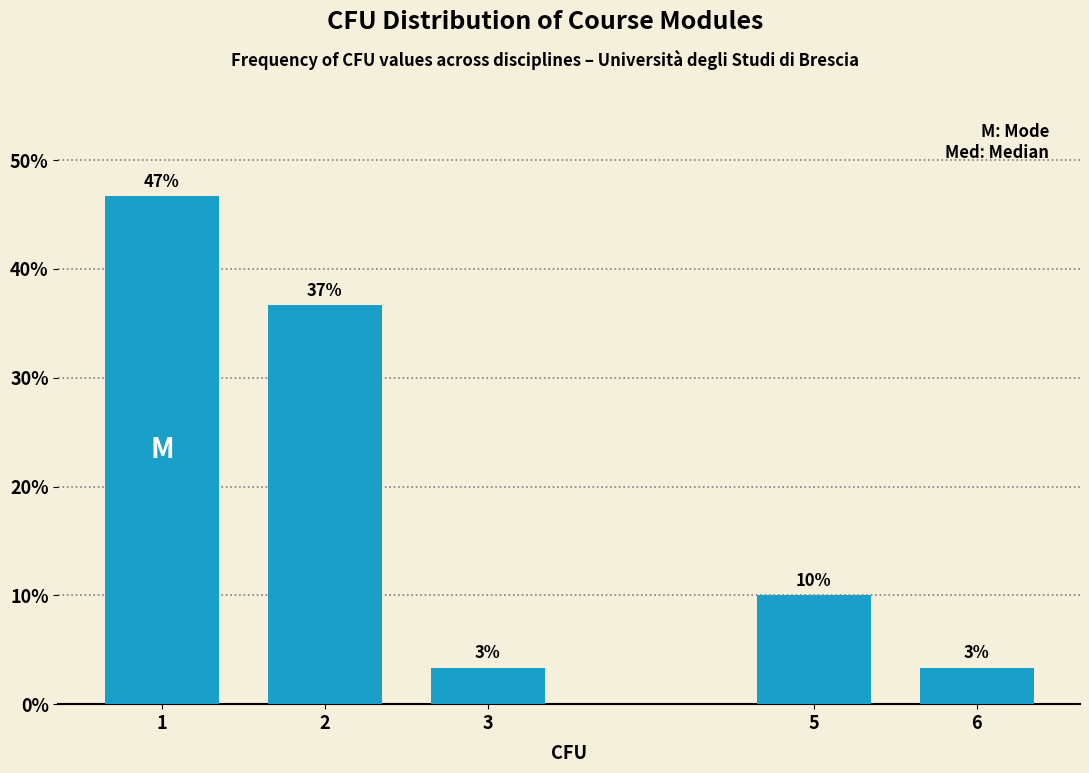

Are the bars horizontal?

No